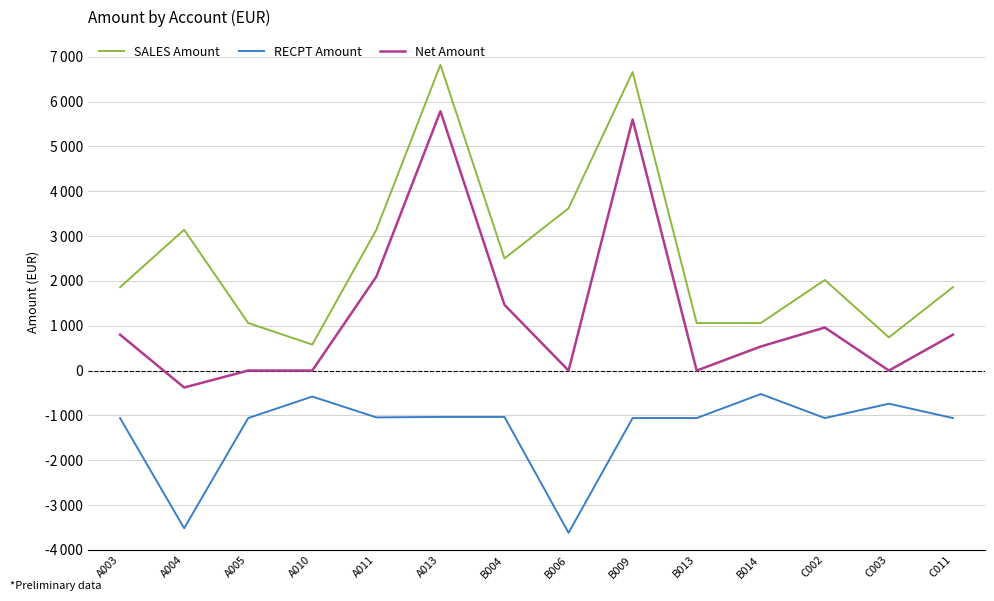

At which label does SALES Amount first exceed 2020?

A004